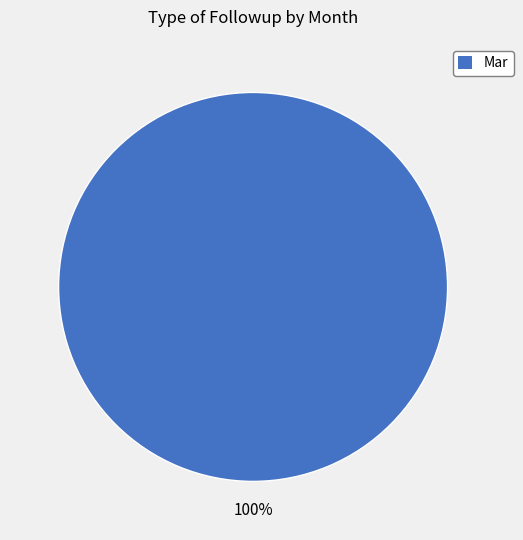

Is Mar the majority of the pie?

Yes